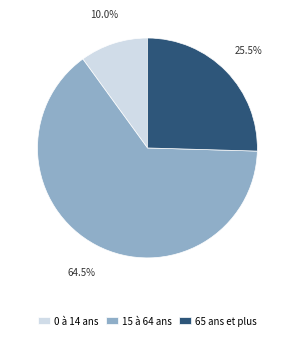

Which has a higher value, 15 à 64 ans or 0 à 14 ans?

15 à 64 ans